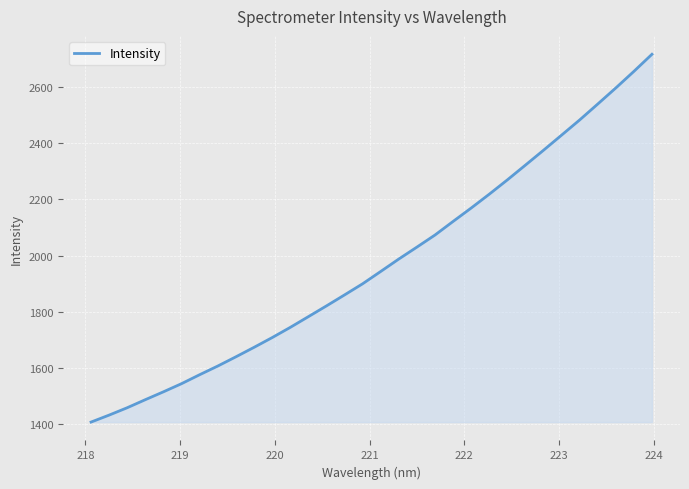

What is the smallest value displayed?

1408.6